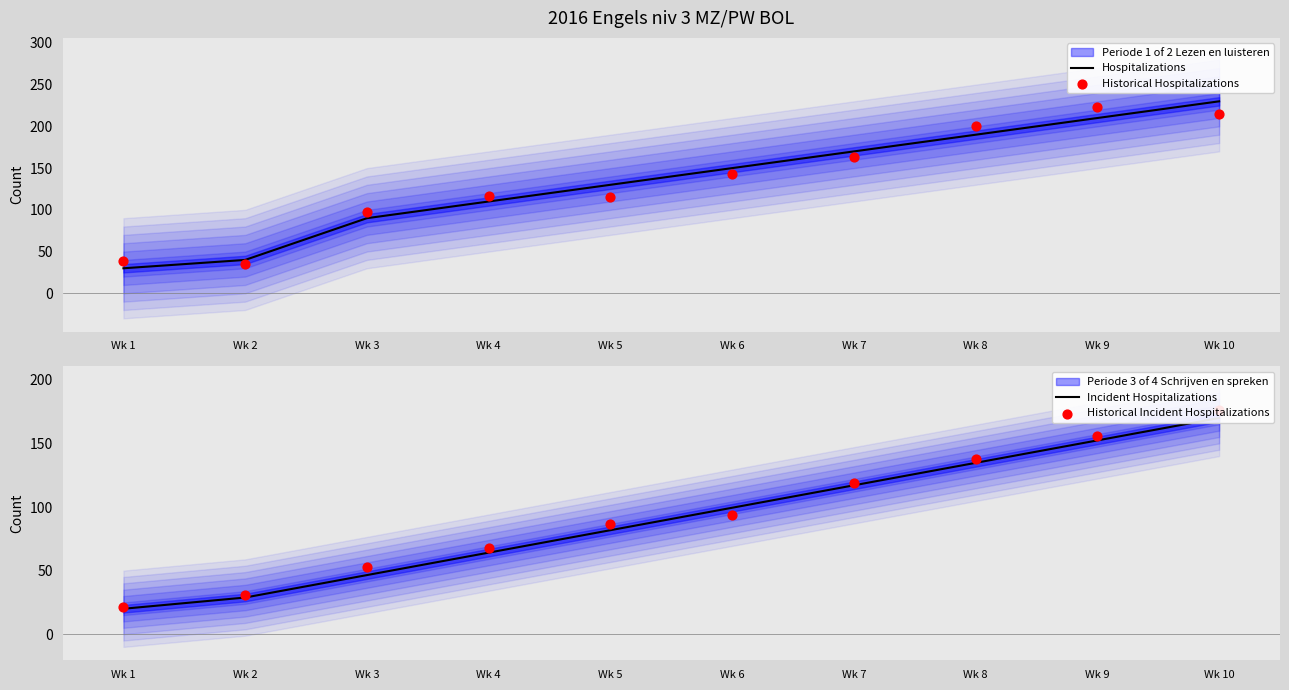

At which category is the sum across all series the highest?

Wk 10